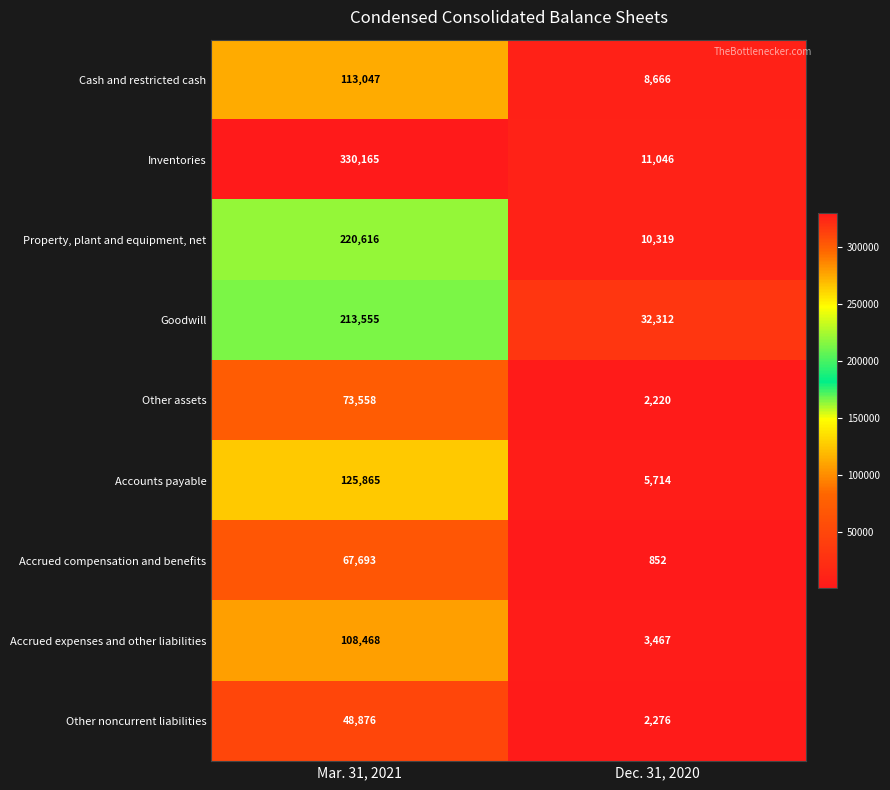

What is the difference between the Other assets values at Dec. 31, 2020 and Mar. 31, 2021?

71338